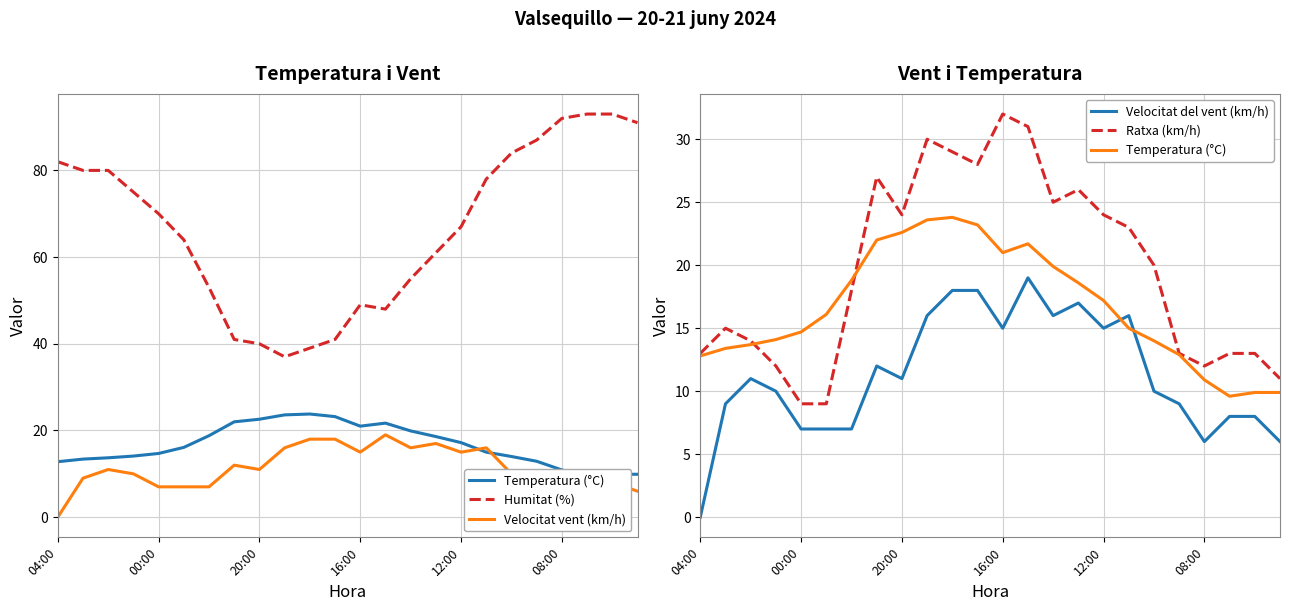

True or false: Humitat (%) and Velocitat vent (km/h) cross at least once.

False